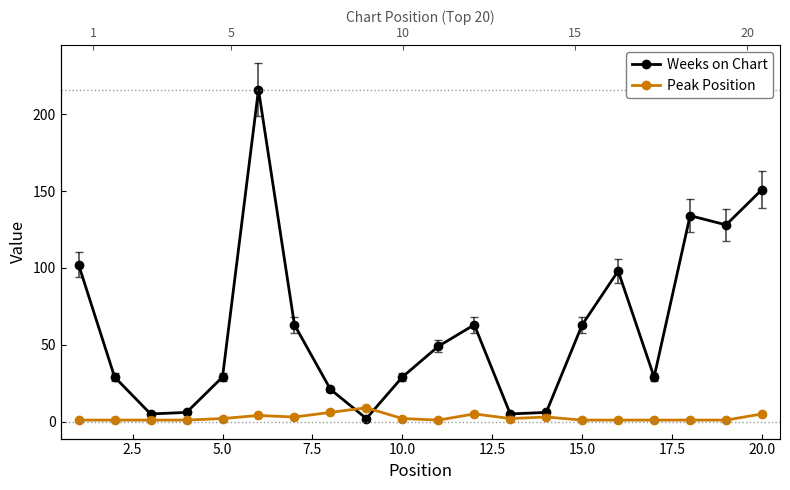

True or false: Weeks on Chart has more than 2 interior local peaks.

True